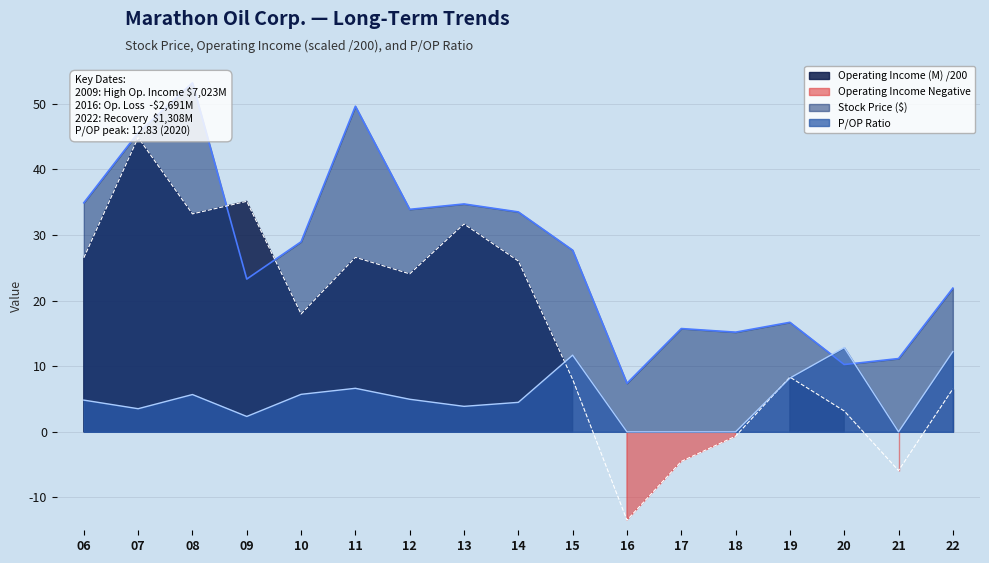

What is the value of the Operating Income (M) point at the 5th from the left?

17.9